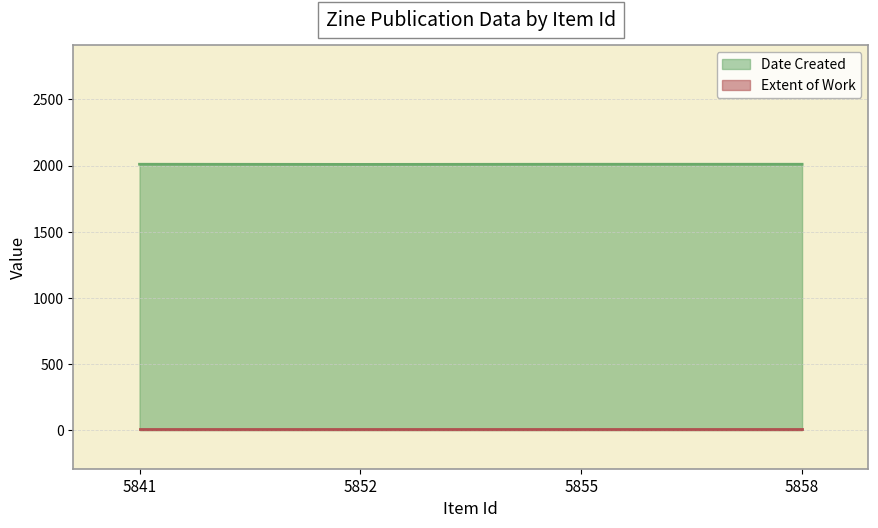

What is the minimum value for Date Created?

2009